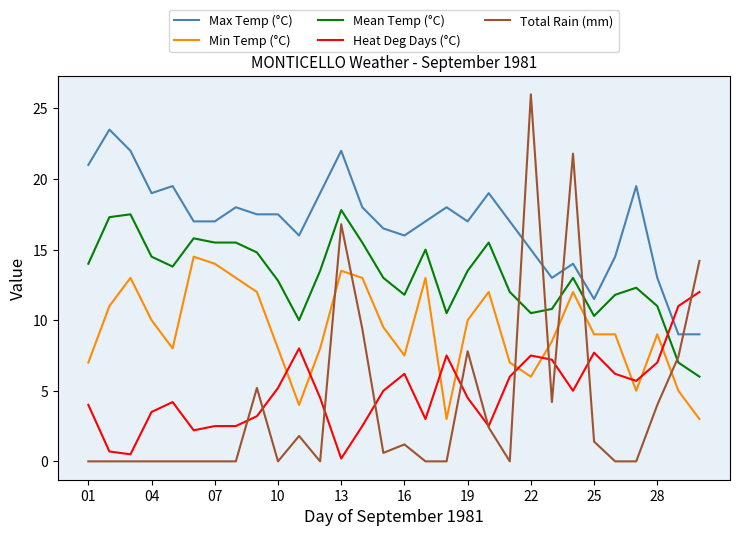

What is the maximum value shown in the chart?

26.0